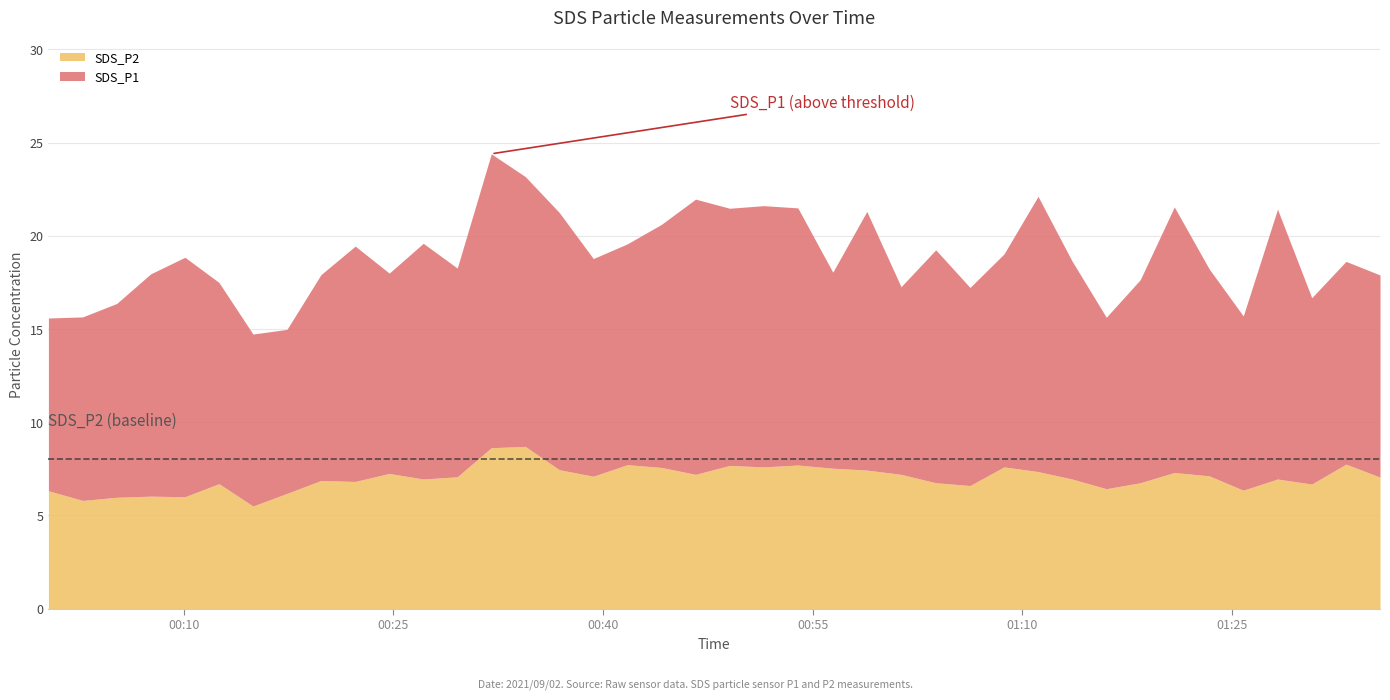

What is the total value across all series at 2021/09/02 00:29:34?

18.3